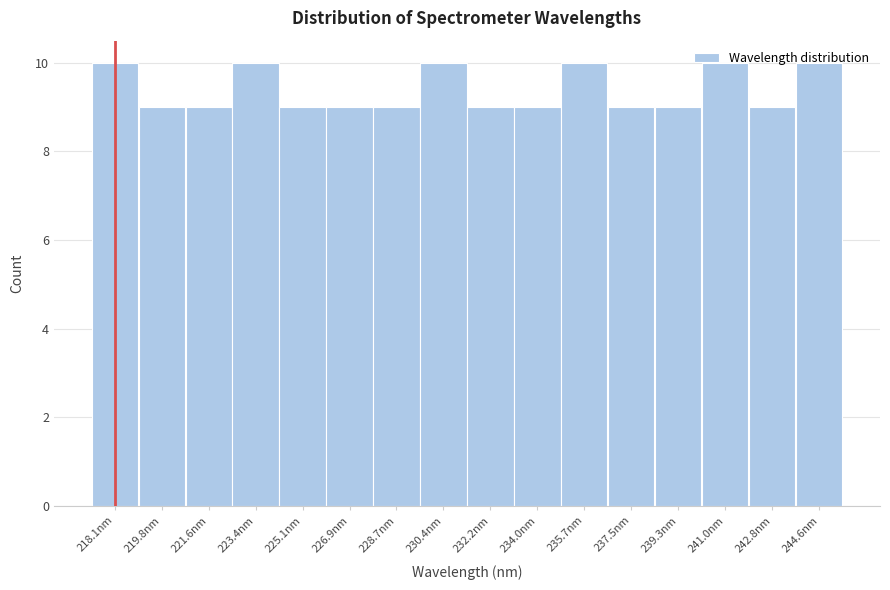

What is the smallest value displayed?

9